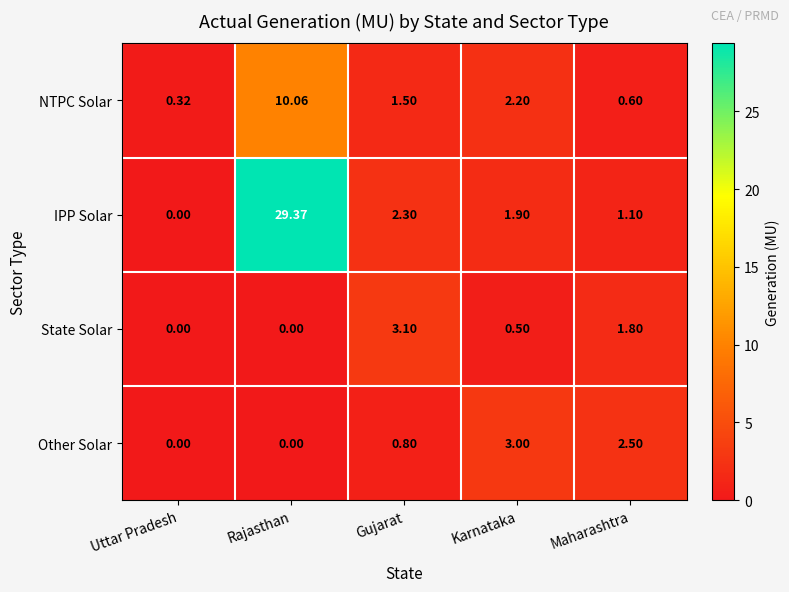

Which series has the largest range (max minus min)?

IPP Solar